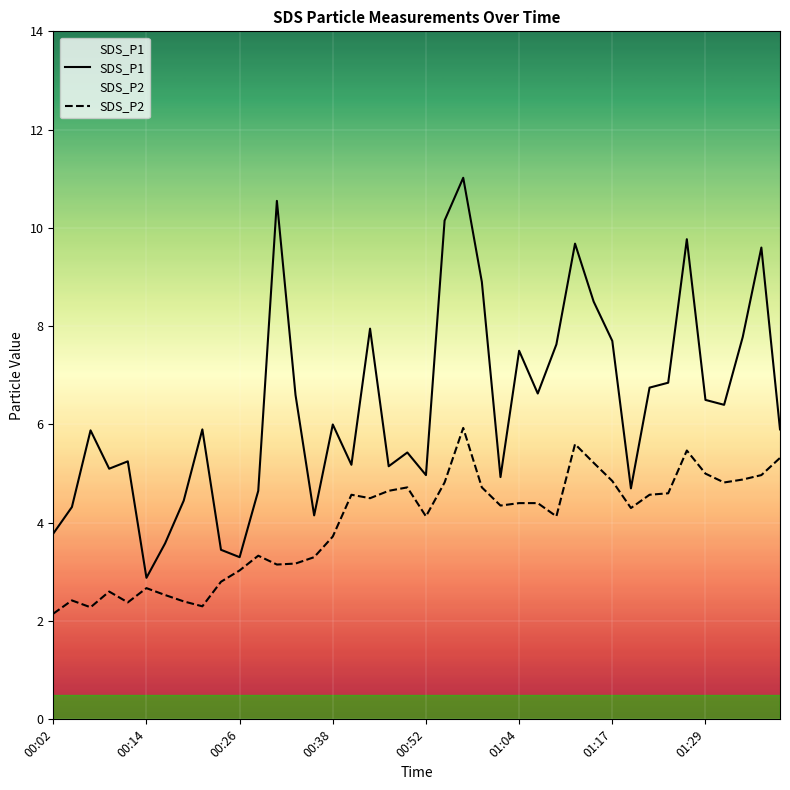

What is the total value across all series at 36?

11.2